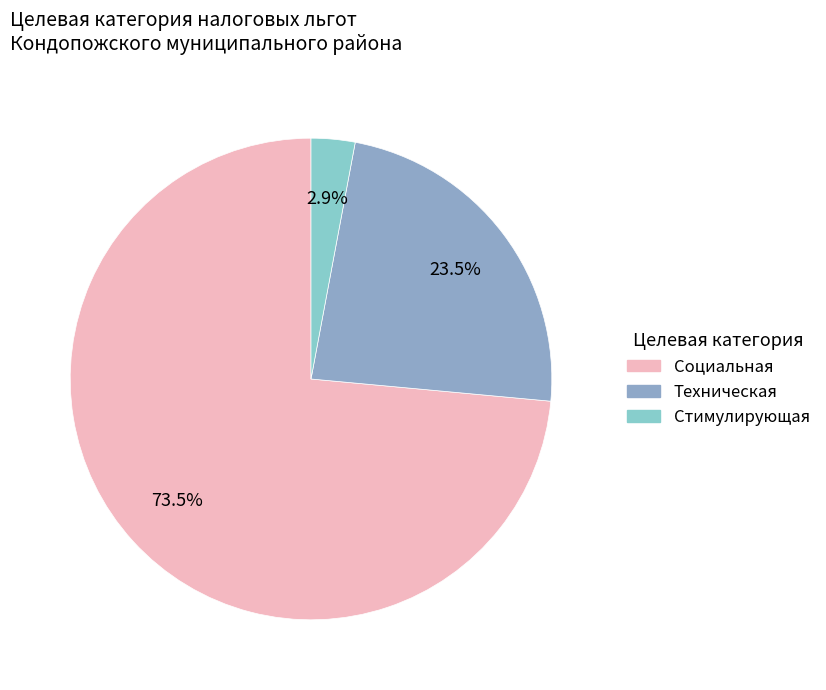

How many segments does this pie chart have?

3